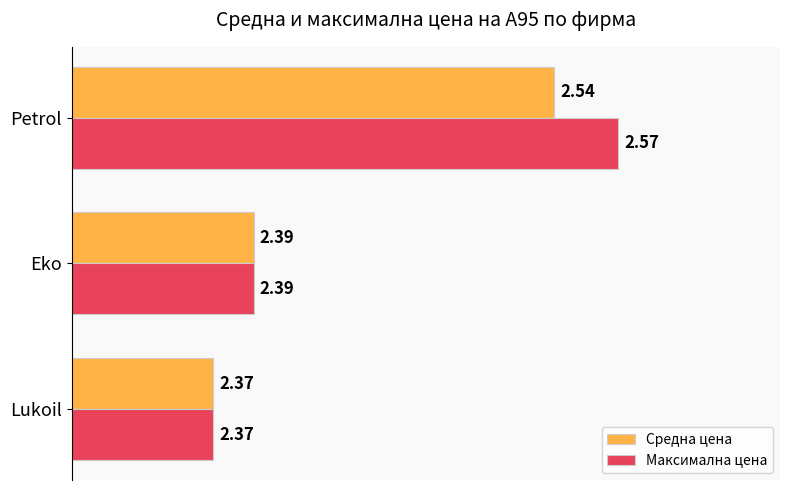

What is the sum of the Средна цена values at Lukoil and Eko?

4.8